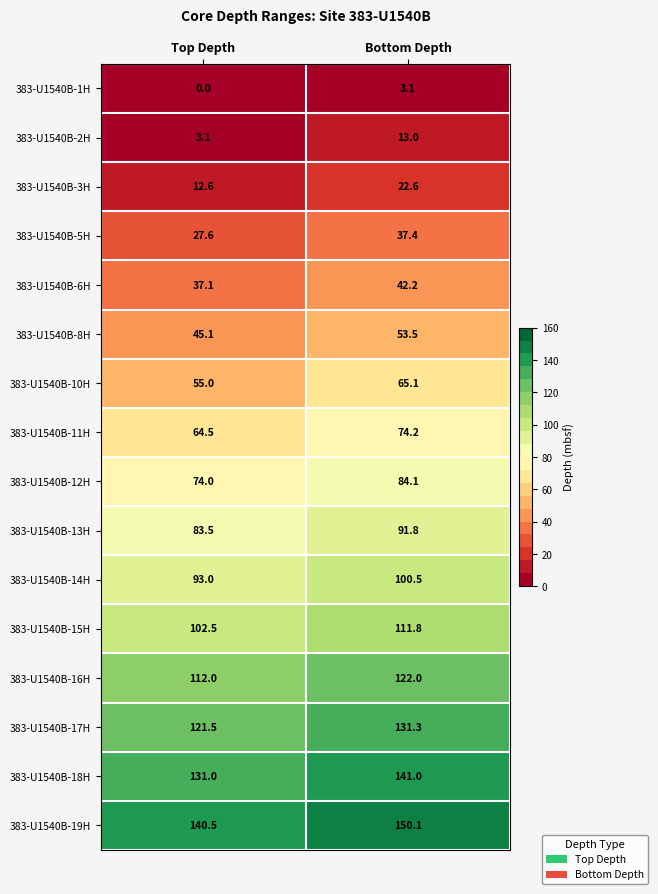

What is the total value across all series at Top Depth?

1103.0